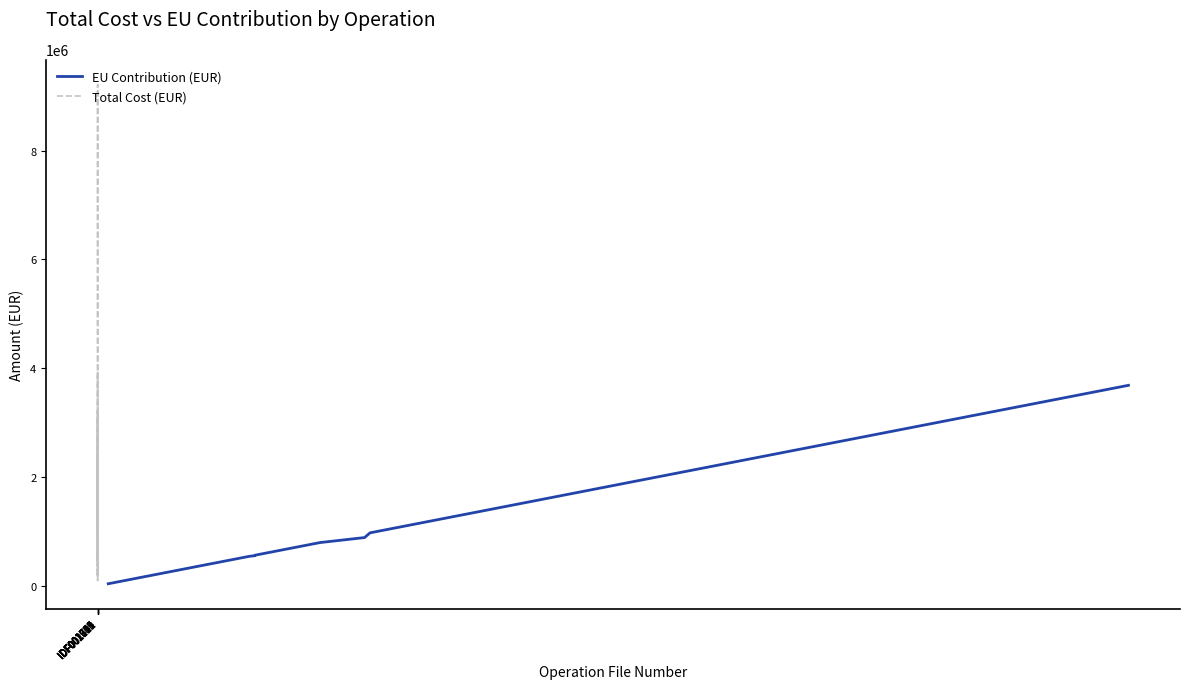

What is the maximum value for EU Contribution (EUR)?

3685750